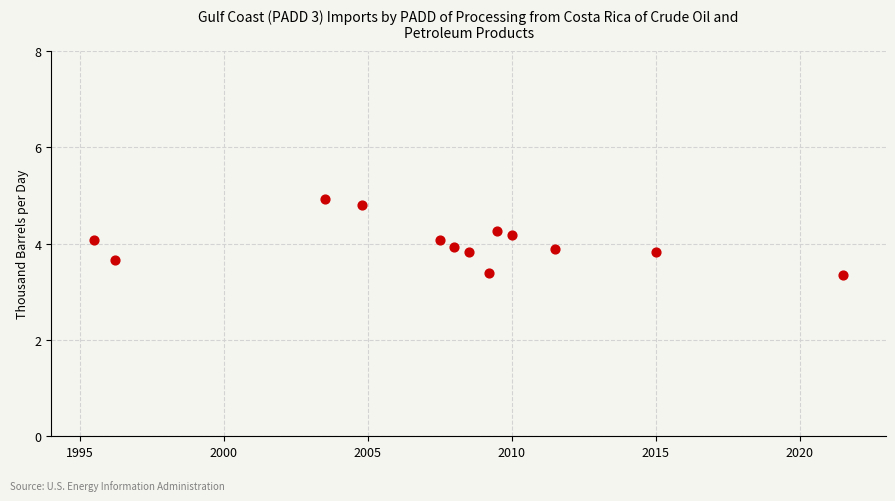

What is the range of Y values (max minus min)?

1.6